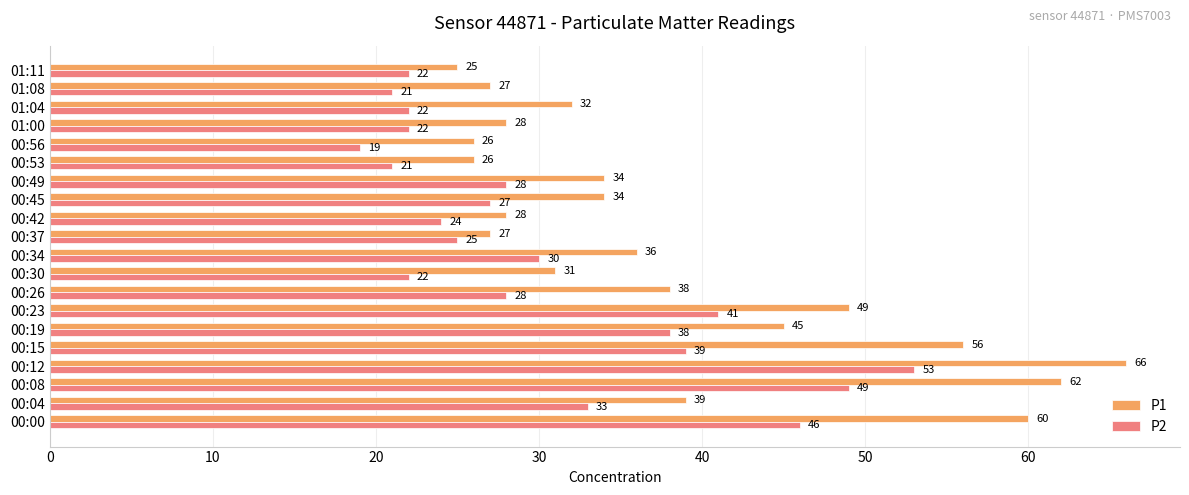

Rank the series by their maximum value, from lowest to highest.

P2, P1